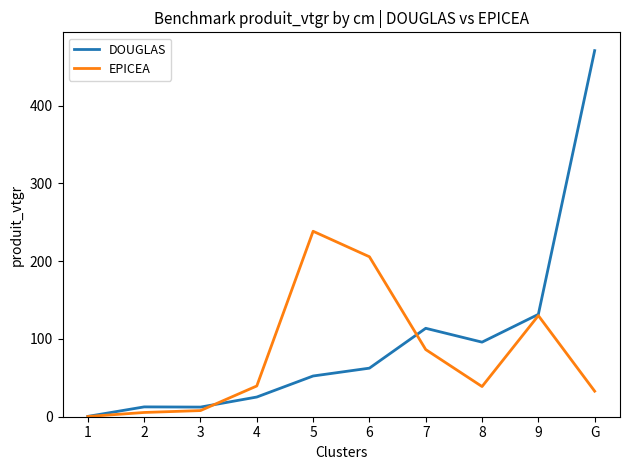

Which series has the largest total across all categories?

DOUGLAS